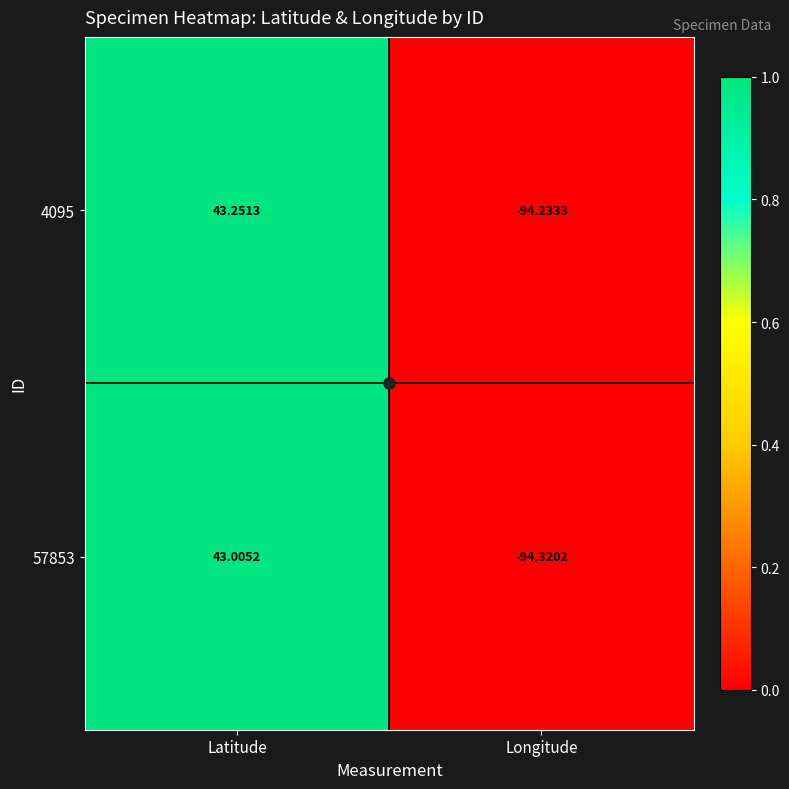

At which label does 4095 first exceed 43?

Latitude